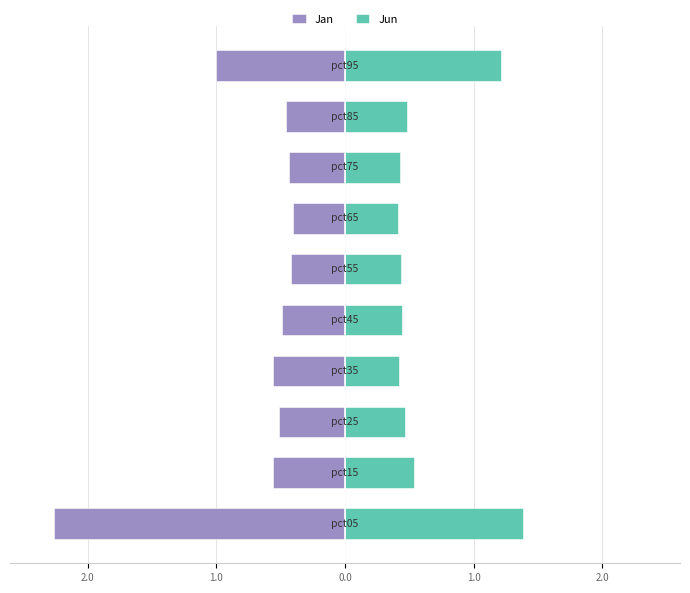

At which category is the sum across all series the highest?

9